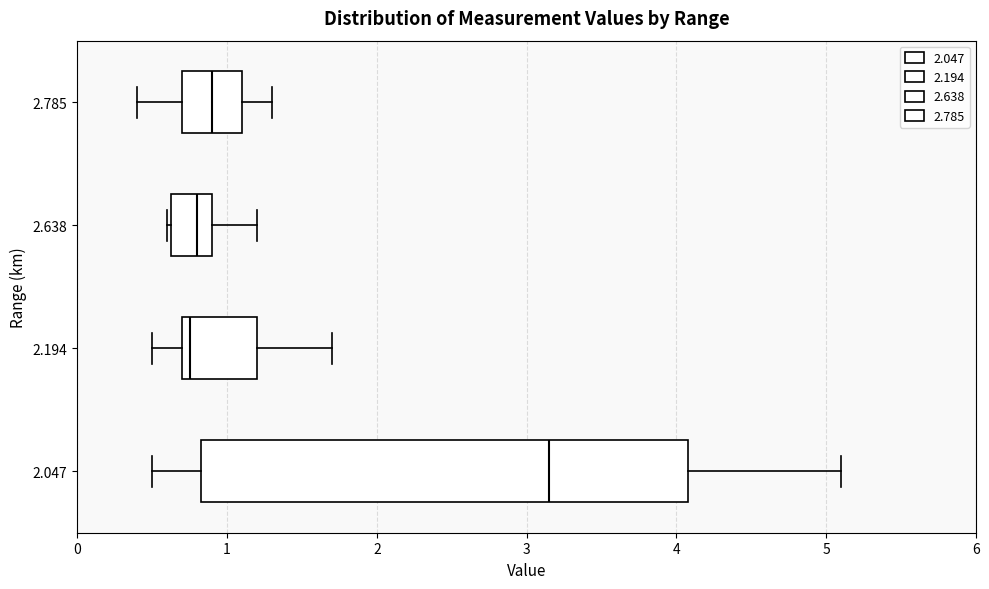

Where does the median line of the box at y = 2.785 sit on the x-axis? The values are not printed on the chart, so give them approximately, as read against the axis.

0.9